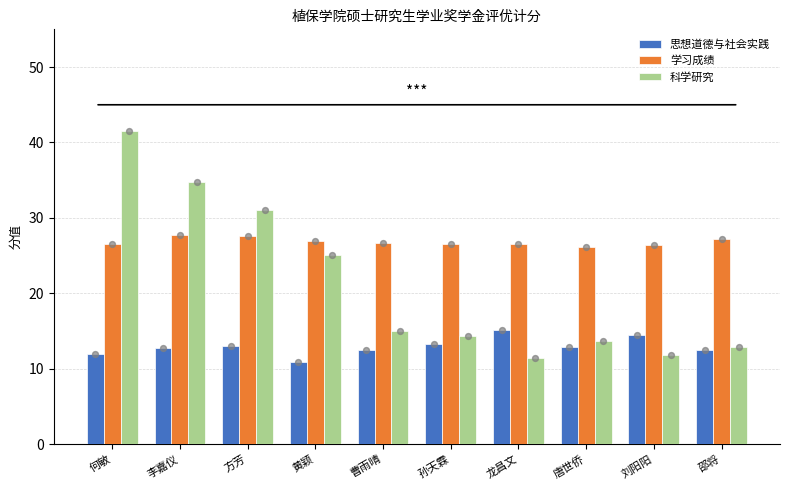

Which series has the largest Y range (max minus min)?

科学研究